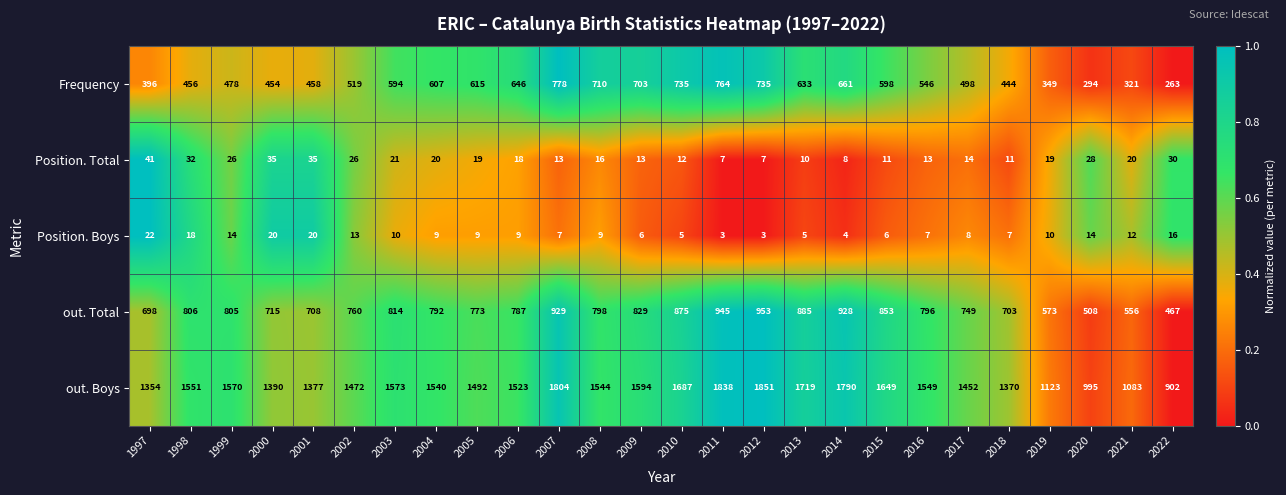

Where is Position. Boys nearest to the value 12?

2021